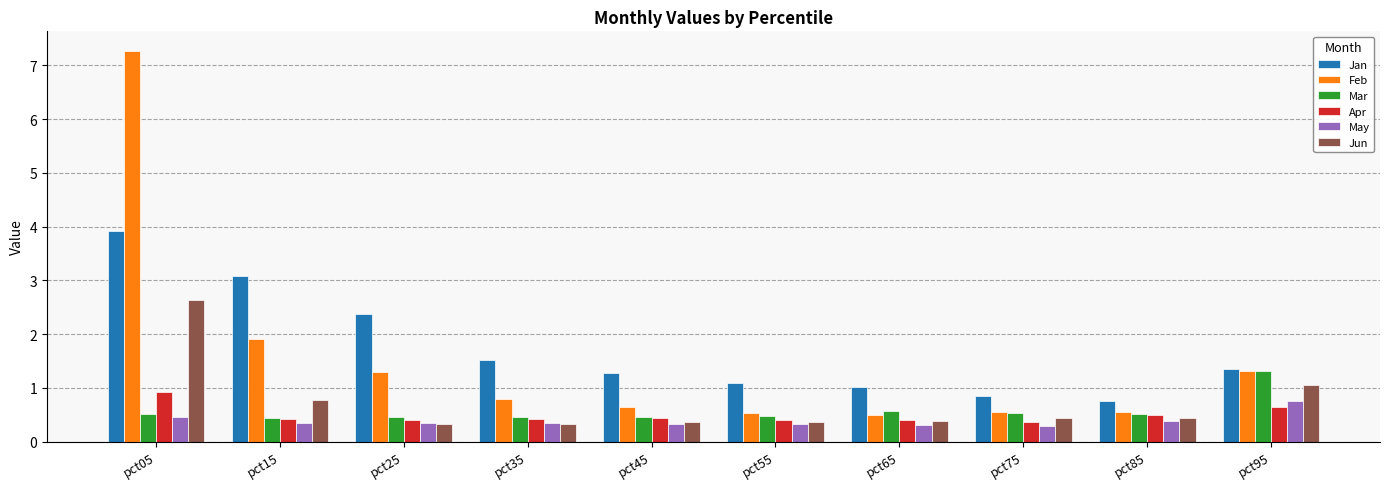

How many categories are shown in the chart?

10